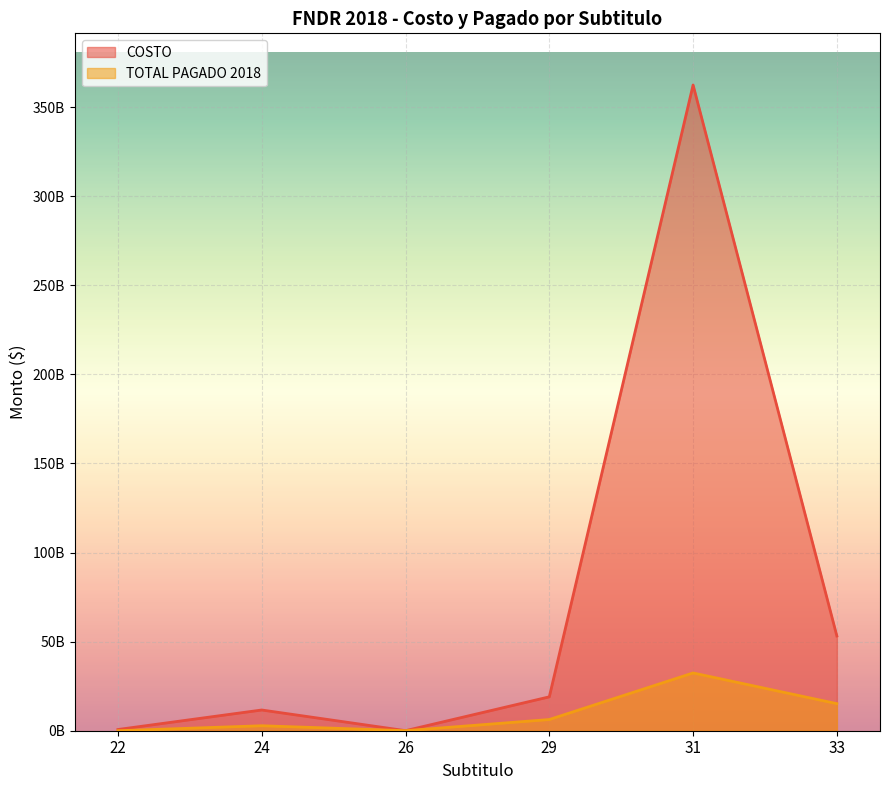

The COSTO series shows 454955742 at 22. True or false?

False